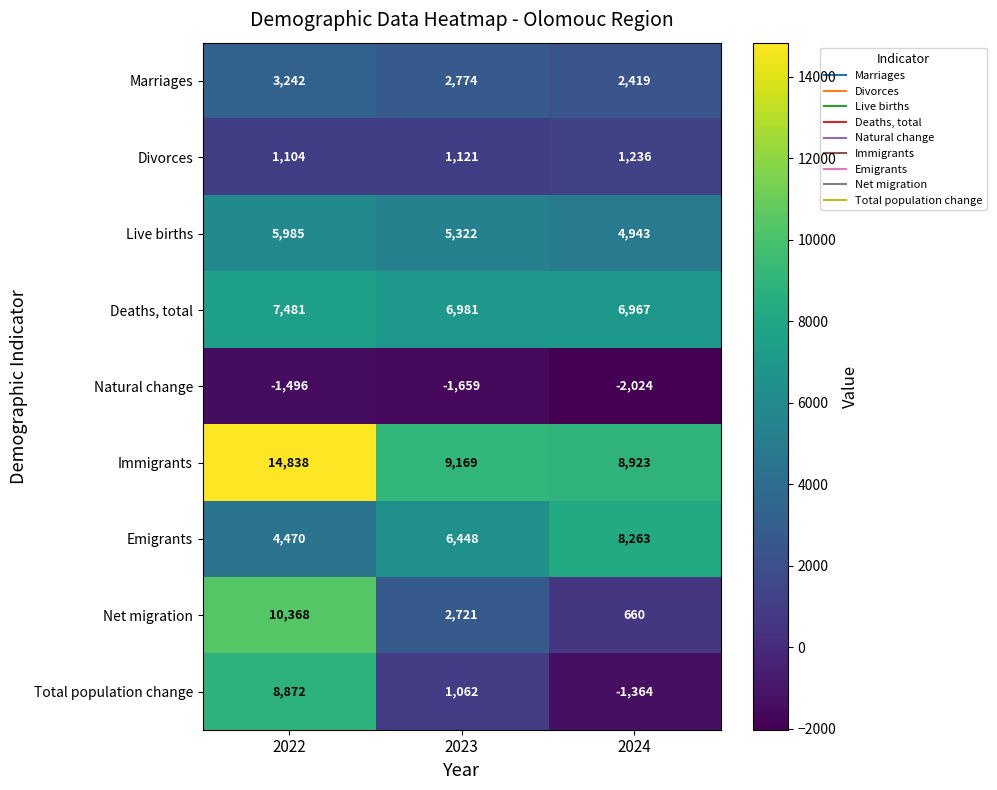

At which category is the sum across all series the highest?

2022